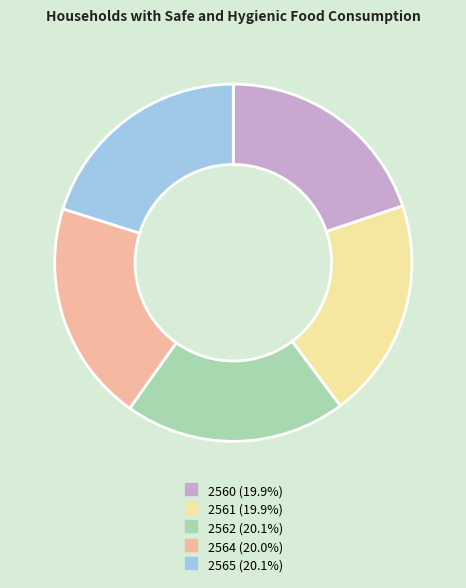

Do 2565 and 2561 together represent more than half of the pie?

No